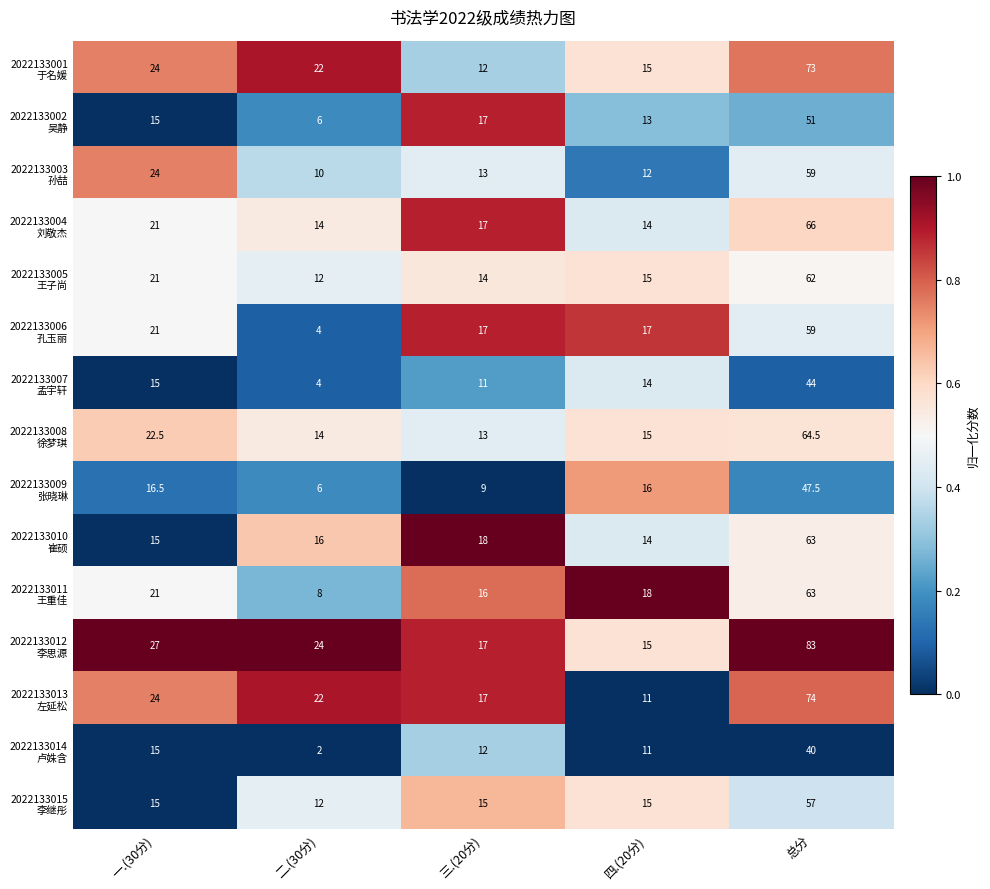

At which category does the chart reach its peak across all series?

总分